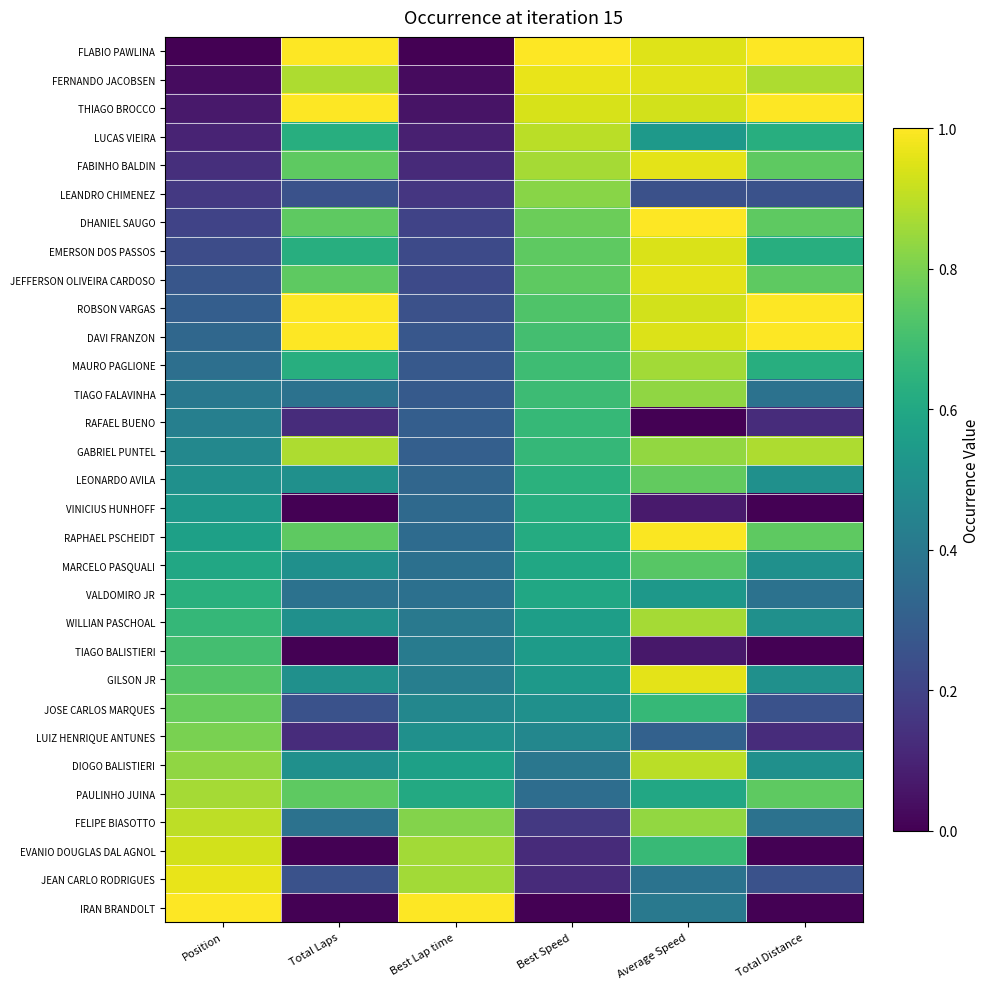

List the series in order of their peak value, highest first.

FLABIO PAWLINA, THIAGO BROCCO, DHANIEL SAUGO, ROBSON VARGAS, DAVI FRANZON, IRAN BRANDOLT, RAPHAEL PSCHEIDT, JEAN CARLO RODRIGUES, FERNANDO JACOBSEN, JEFFERSON OLIVEIRA CARDOSO, FABINHO BALDIN, GILSON JR, EMERSON DOS PASSOS, EVANIO DOUGLAS DAL AGNOL, FELIPE BIASOTTO, LUCAS VIEIRA, DIOGO BALISTIERI, GABRIEL PUNTEL, PAULINHO JUINA, WILLIAN PASCHOAL, MAURO PAGLIONE, TIAGO FALAVINHA, LEANDRO CHIMENEZ, LUIZ HENRIQUE ANTUNES, JOSE CARLOS MARQUES, LEONARDO AVILA, MARCELO PASQUALI, TIAGO BALISTIERI, RAFAEL BUENO, VALDOMIRO JR, VINICIUS HUNHOFF